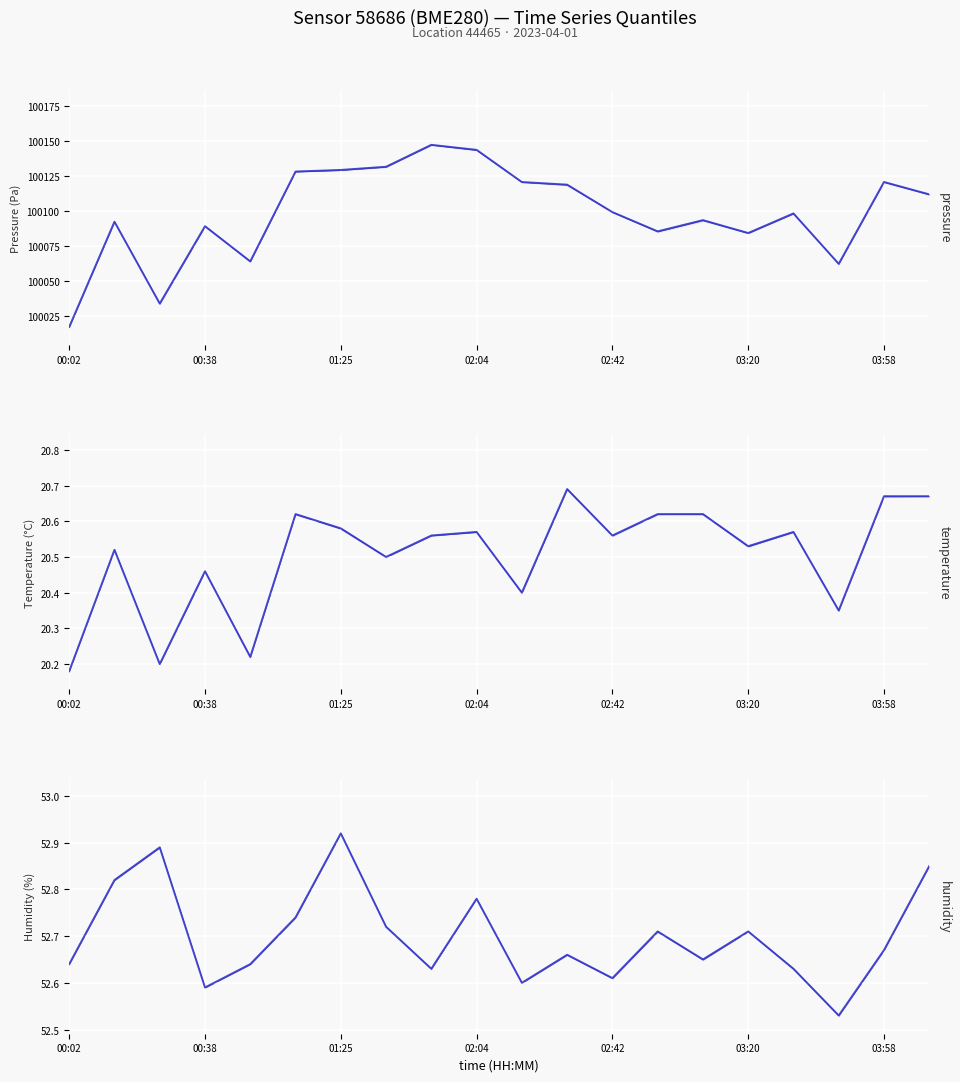

What is the spread (max minus min) of values at 03:20?

100063.5